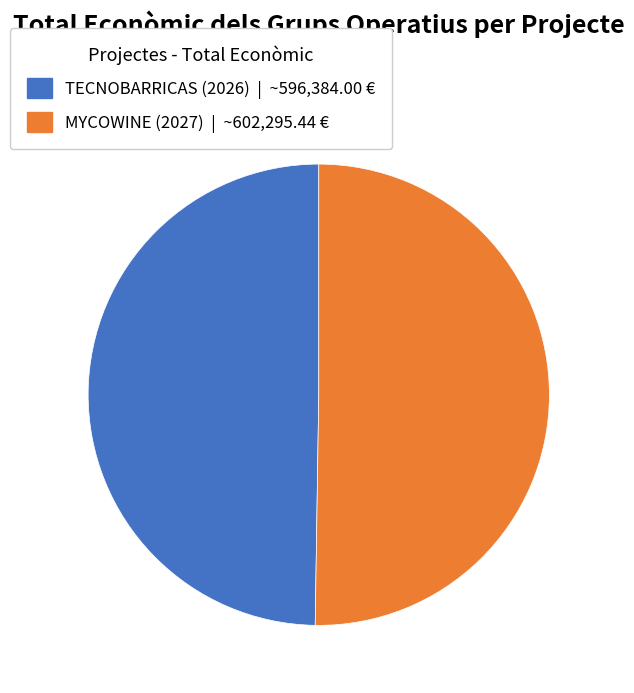

True or false: TECNOBARRICAS (2026) accounts for 50% of the total.

True